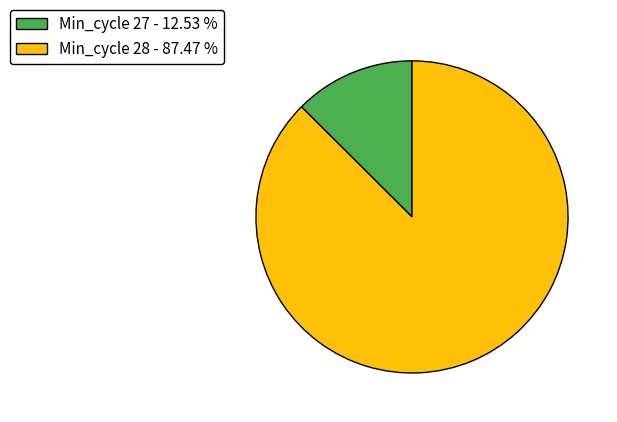

Is the sum of Min_cycle 27 - 12.53 % and Min_cycle 28 - 87.47 % greater than half?

Yes